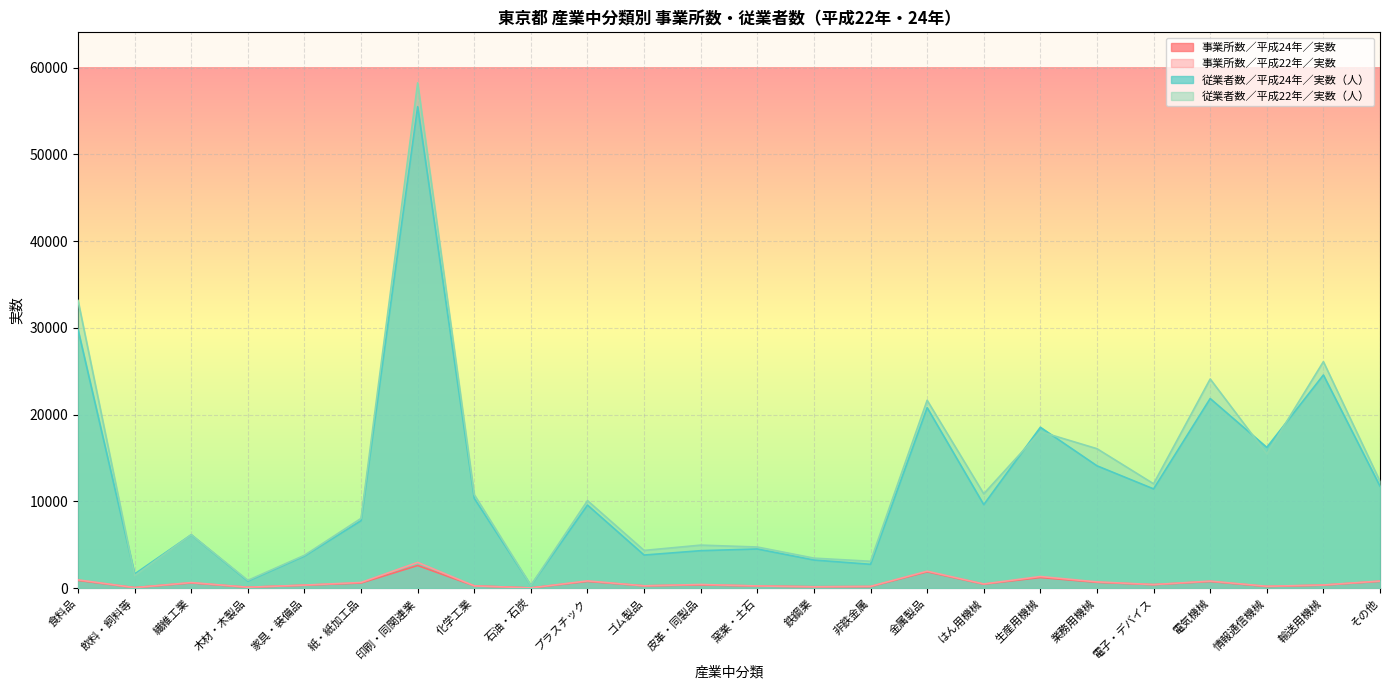

Between 家具・装備品 and 窯業・土石, which is larger?

家具・装備品